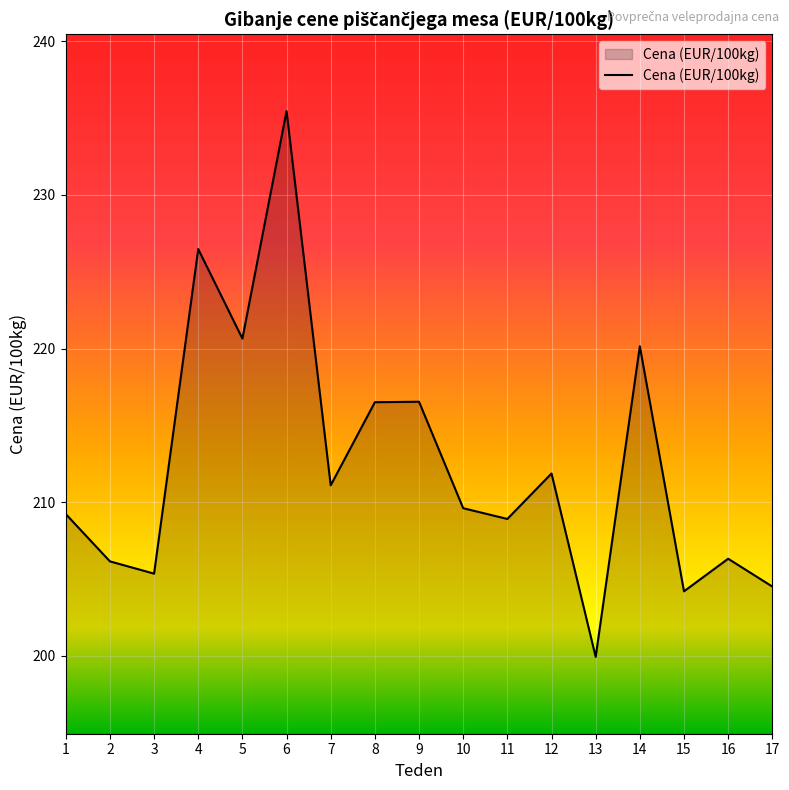

At which category does the chart reach its peak across all series?

6